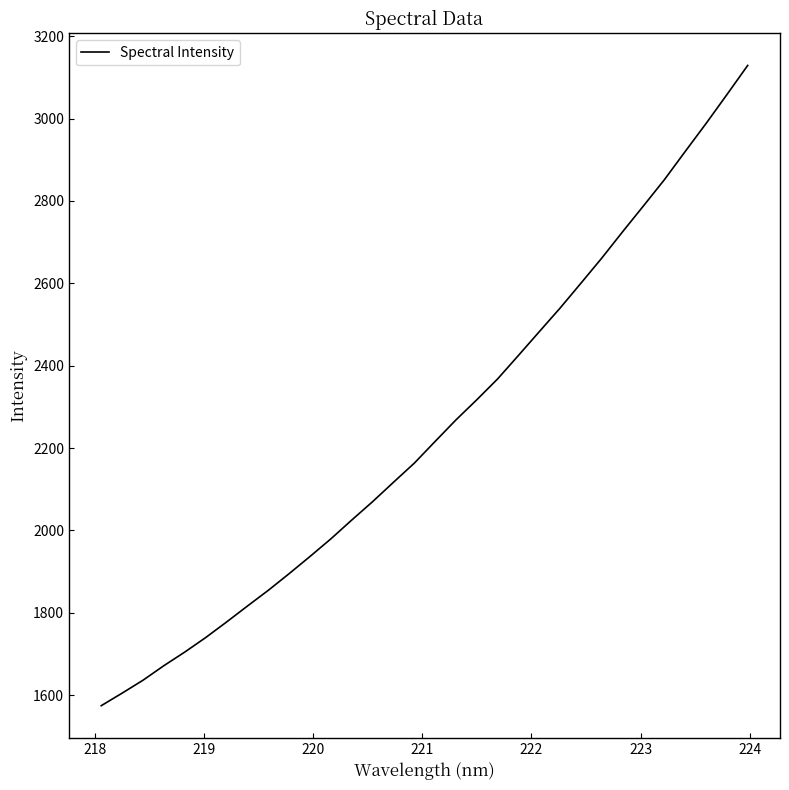

What is the greatest value displayed?

3129.1